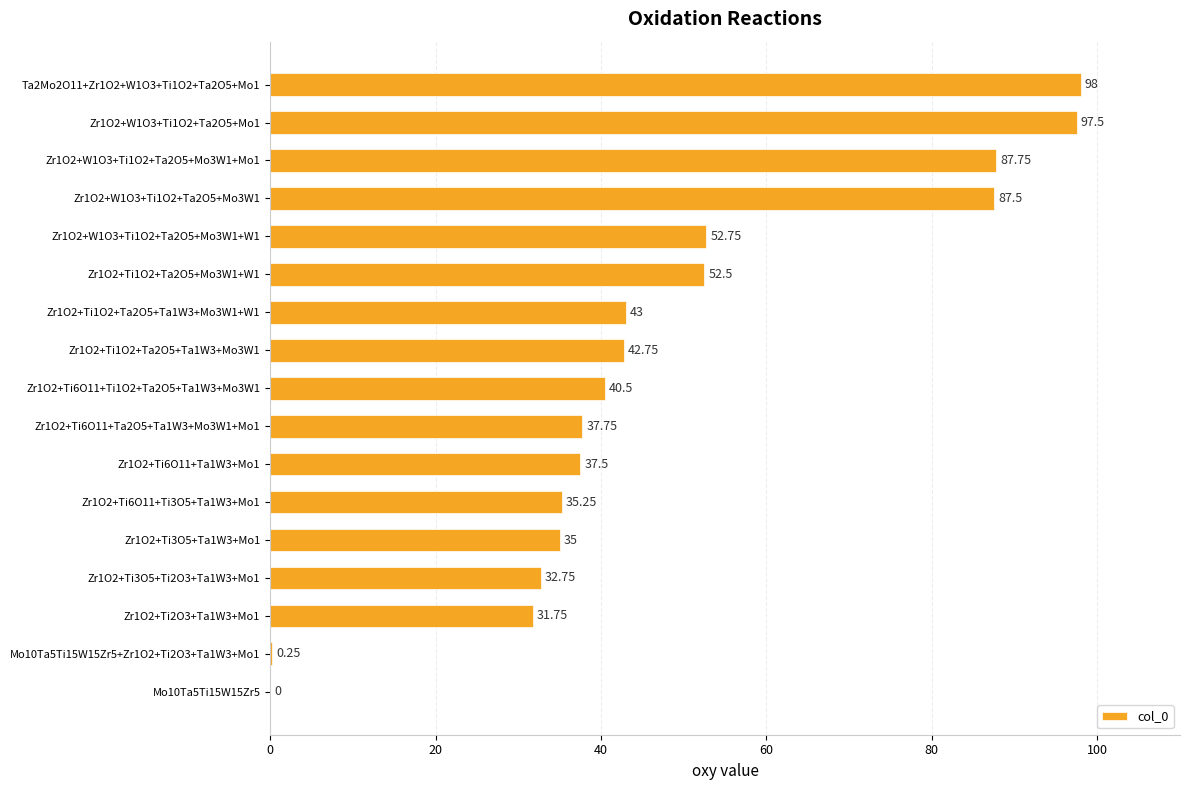

Are the bars grouped side by side (vs. stacked)?

No